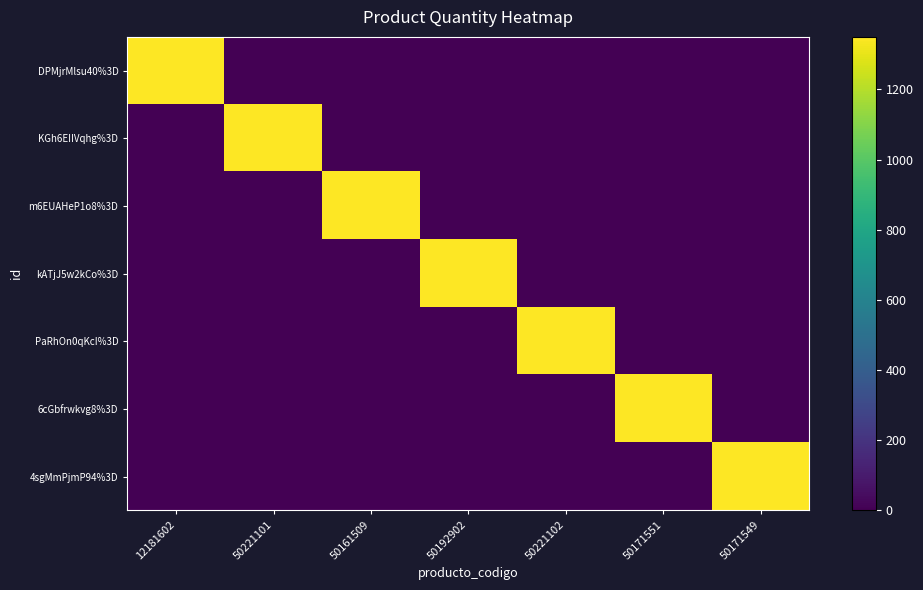

What is the total value across all series at 50221102?

1350